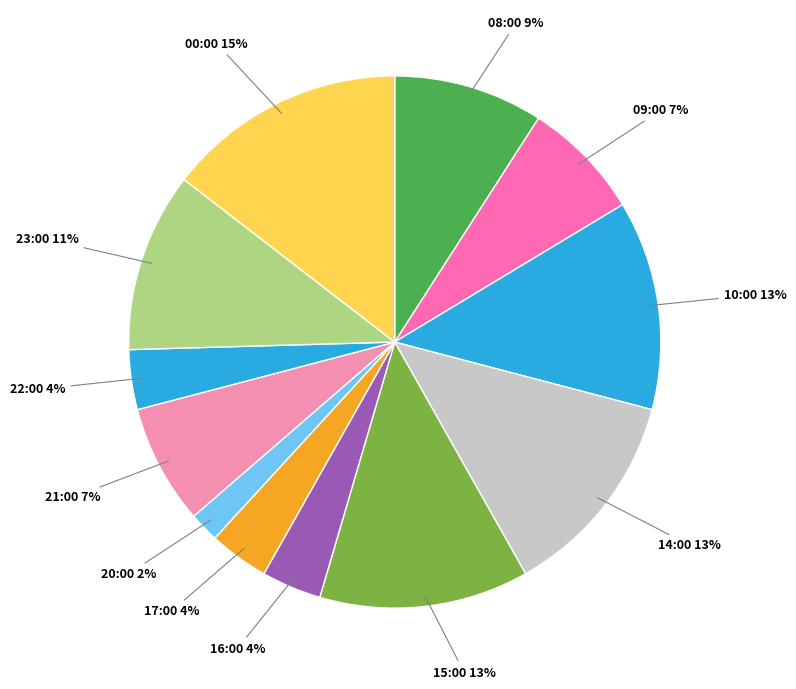

Is 23:00 the majority of the pie?

No